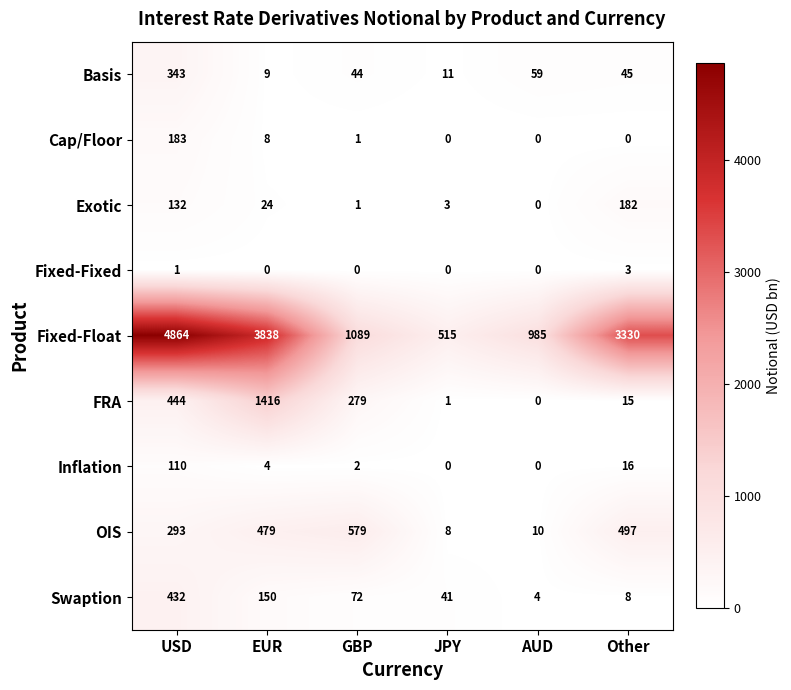

At which category is the sum across all series the highest?

USD